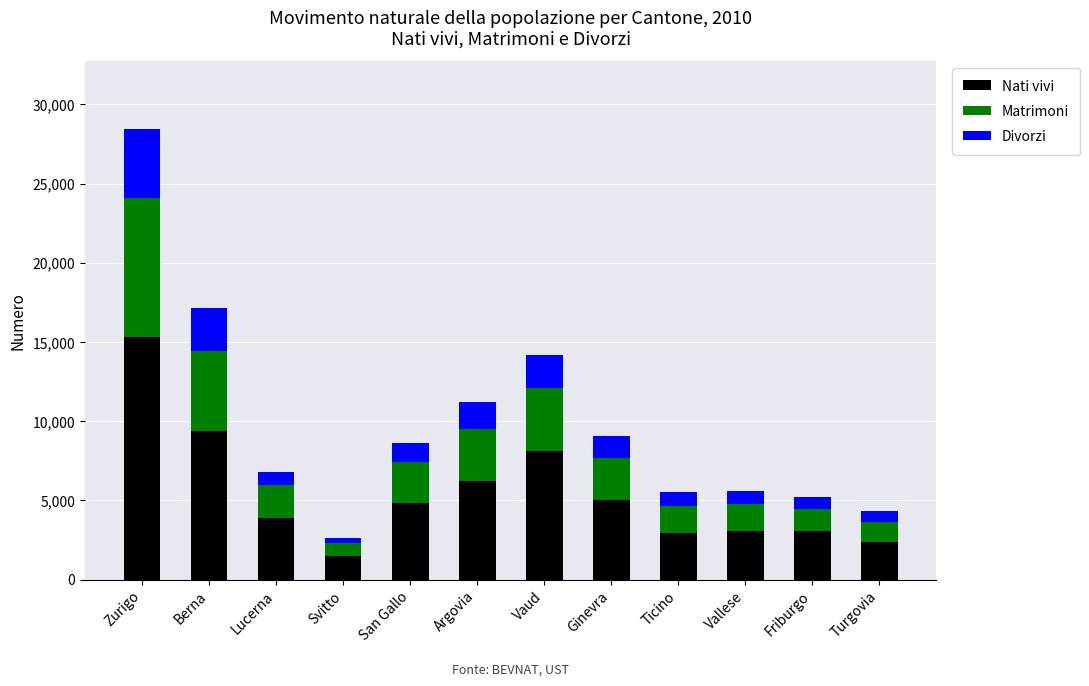

What is the sum of all Nati vivi values?

65835